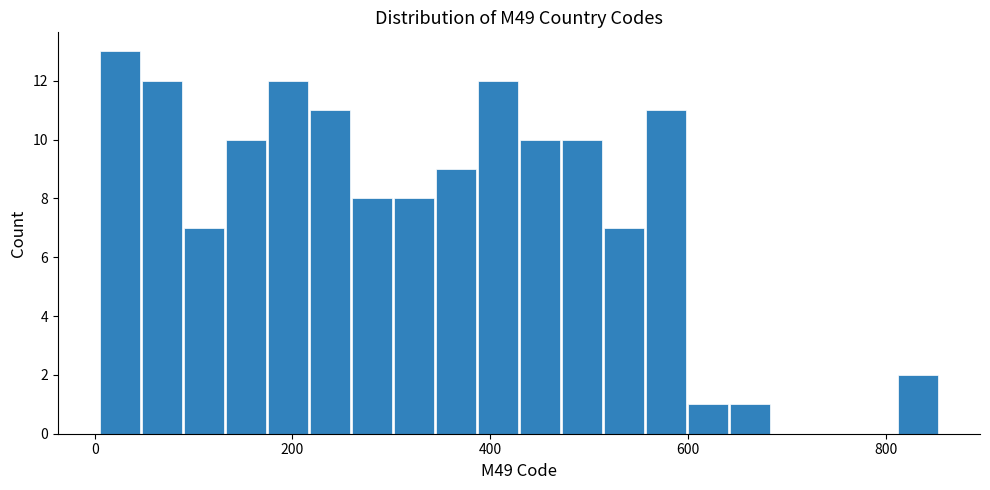

Read against the x-axis, roughly where is the centre of the tallest bar?

20